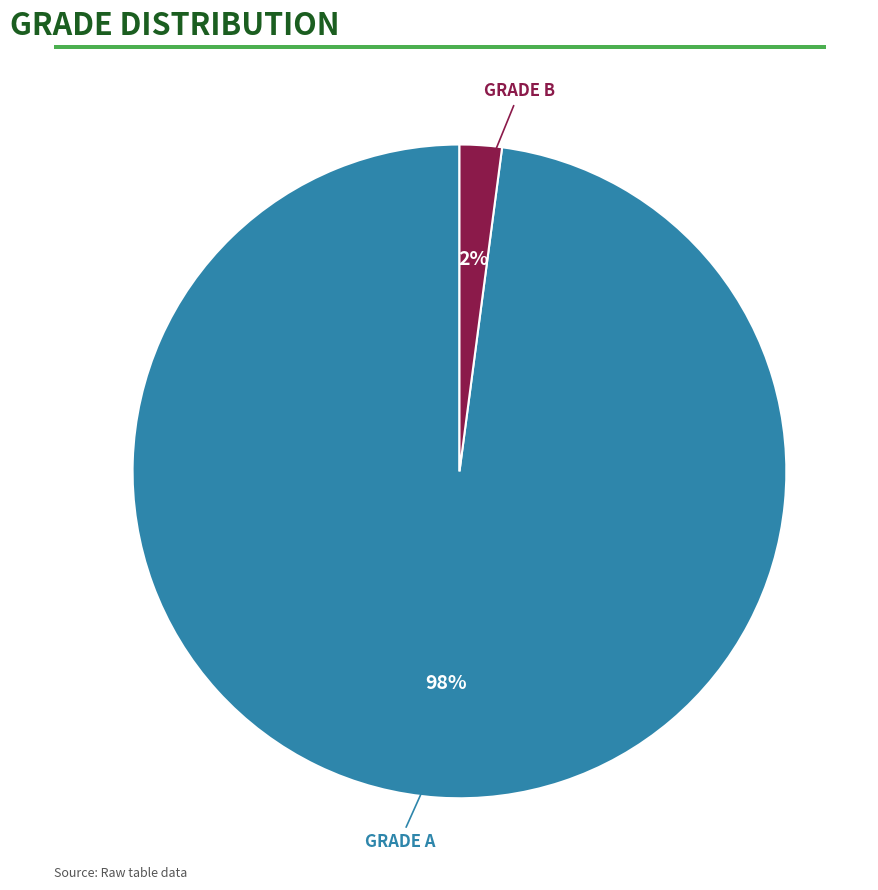

Does GRADE A account for over 50% of the chart?

Yes